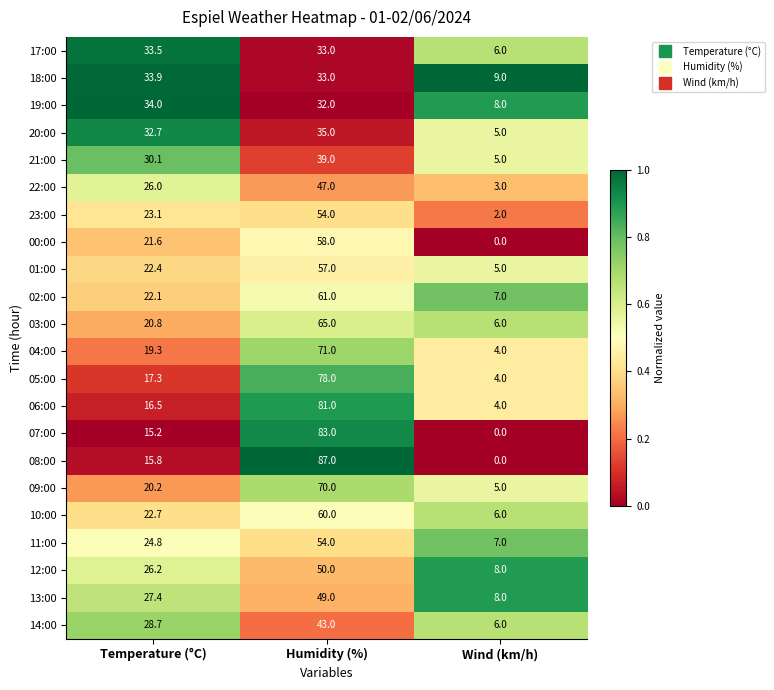

What is the maximum value for 05:00?

78.0